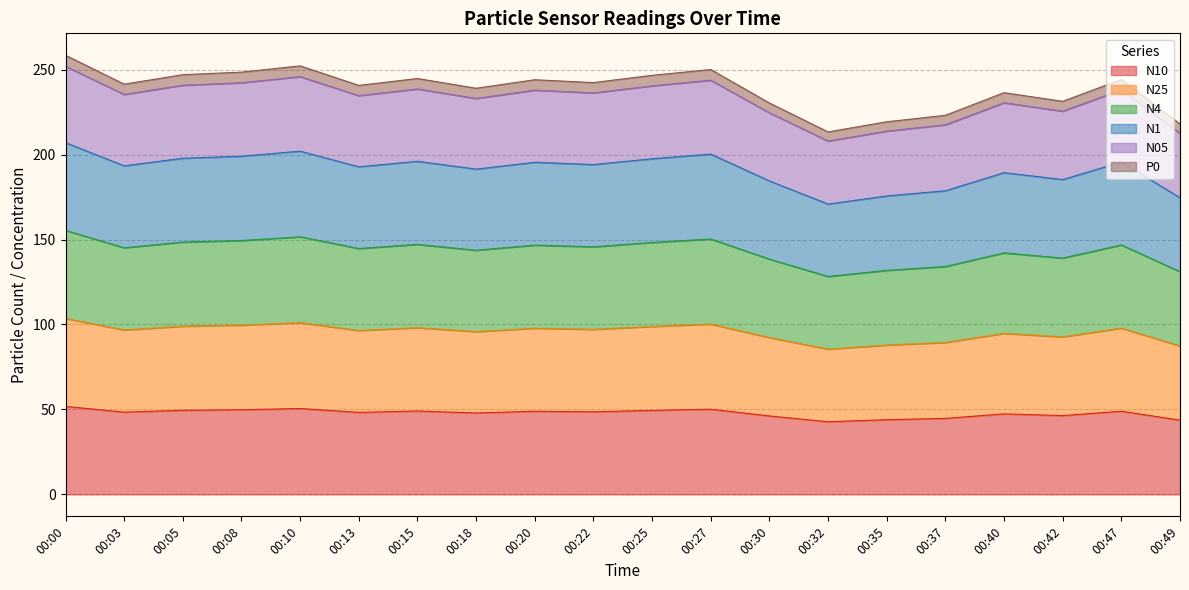

True or false: N10 and P0 cross at least once.

False